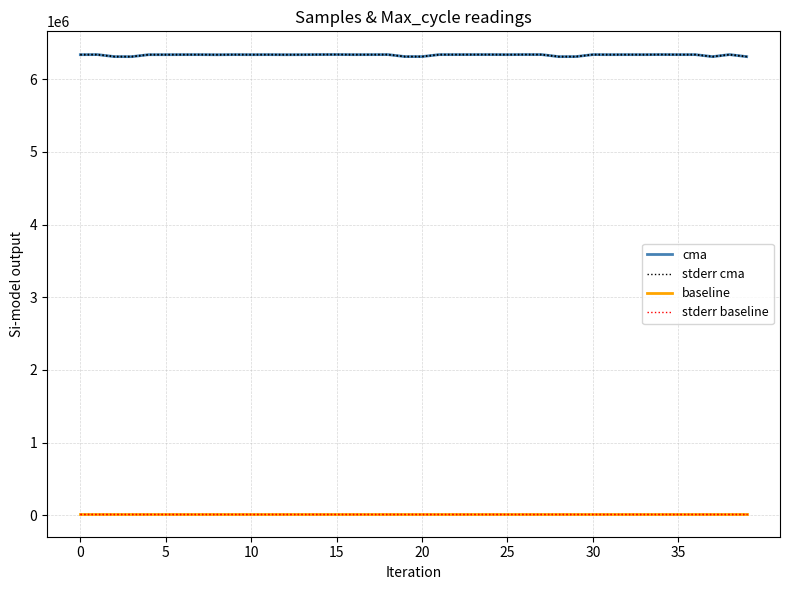

How many values in the stderr cma series are below 6341838?

20